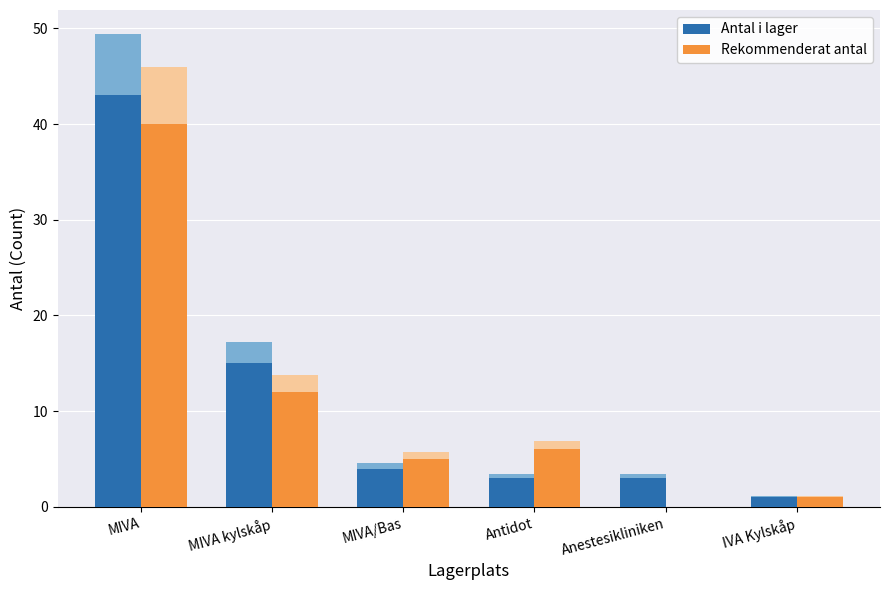

Which category has the lowest value across all series?

Anestesikliniken